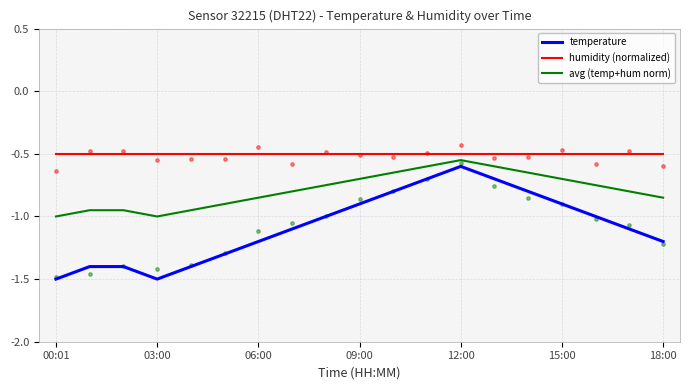

Which series has the widest spread of Y values?

temperature